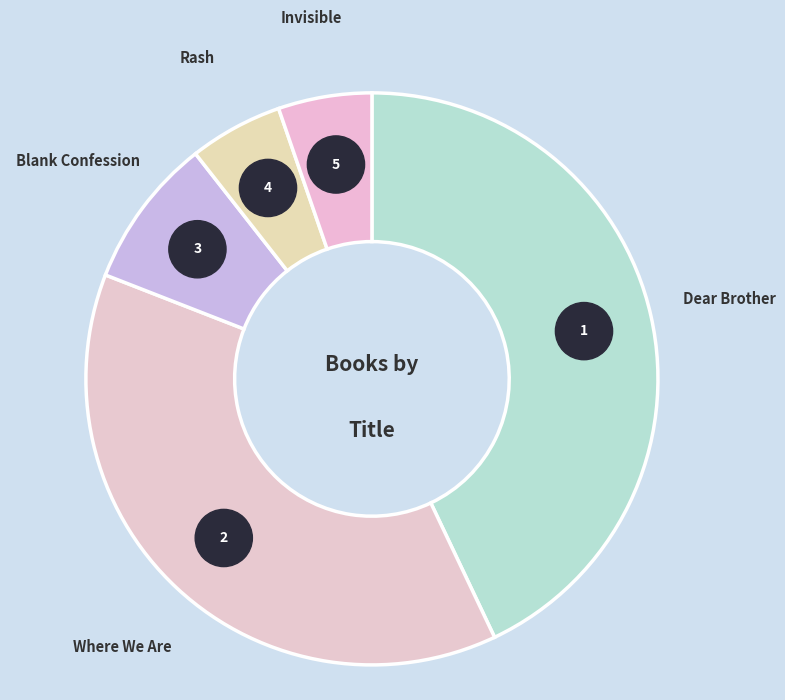

Count the number of slices in the pie.

5